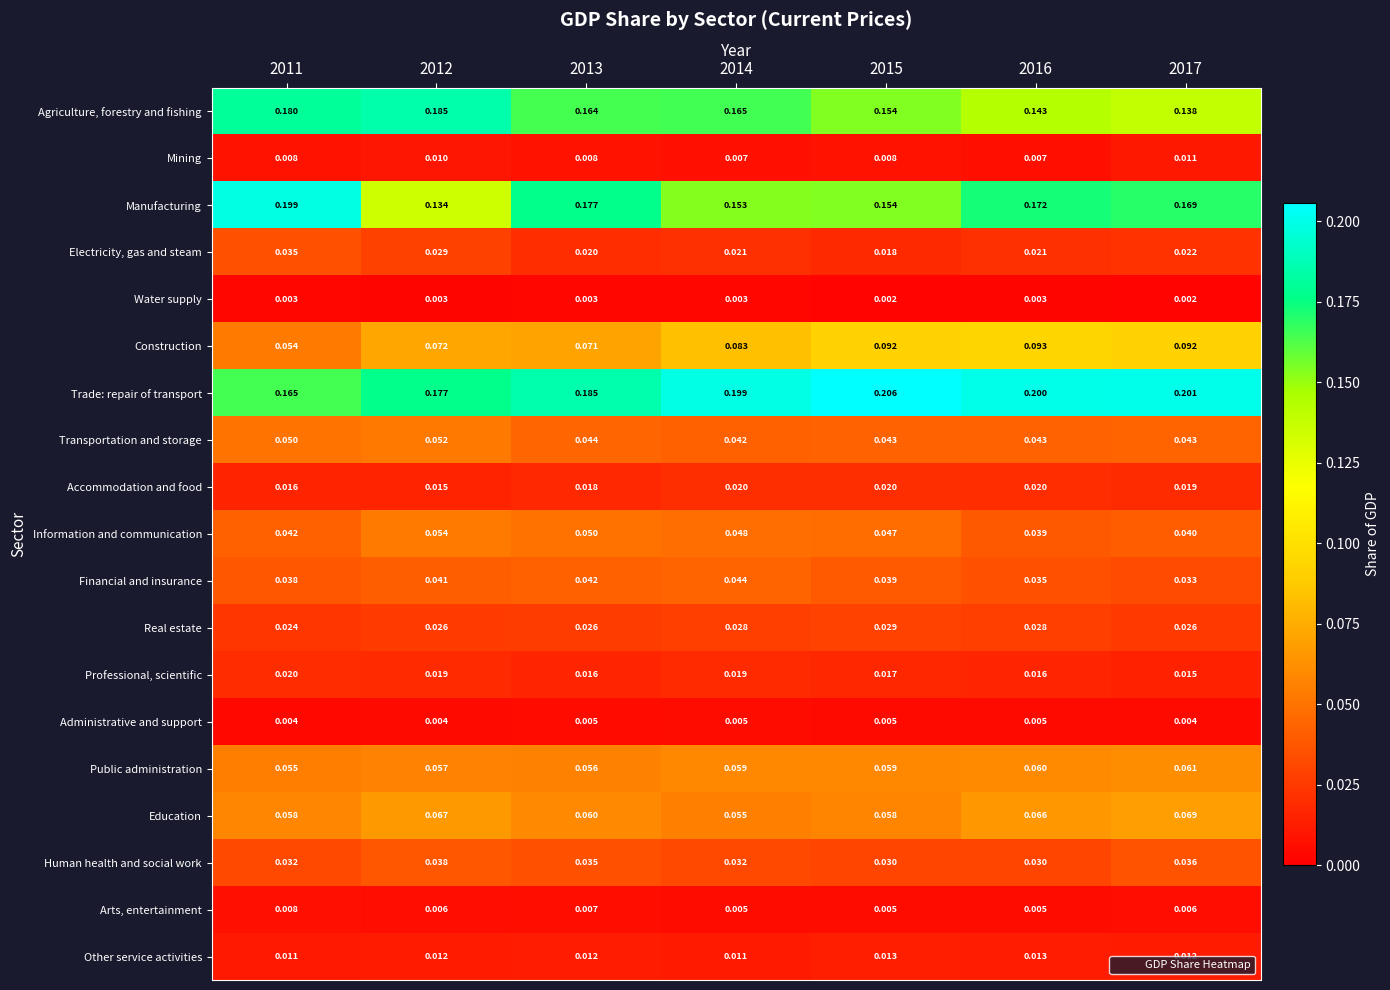

Between 2013 and 2015, which series saw the biggest shift?

Manufacturing